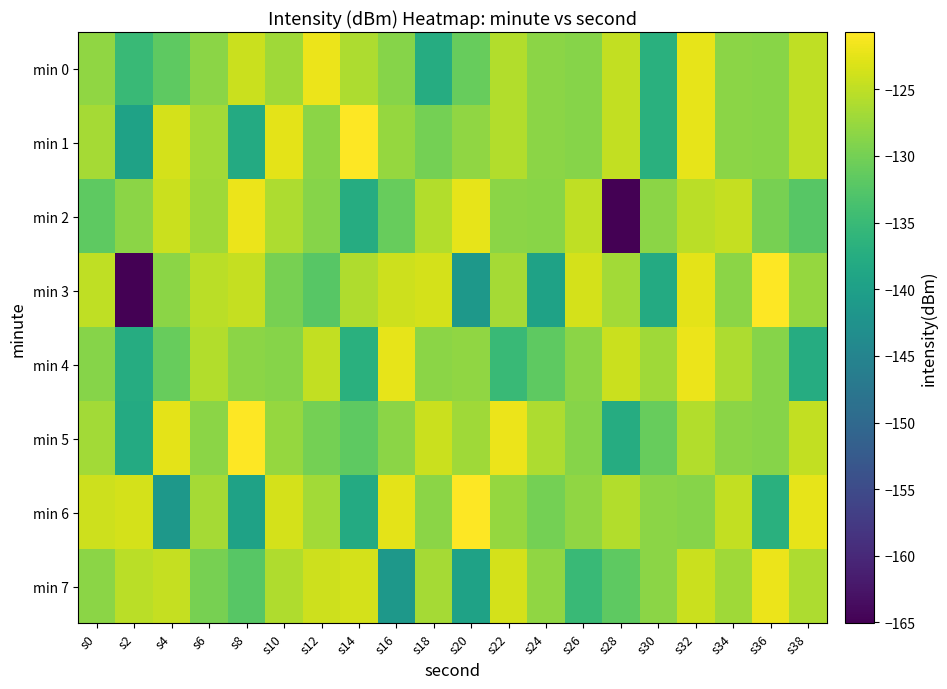

What is the spread (max minus min) of values at s34?

3.9